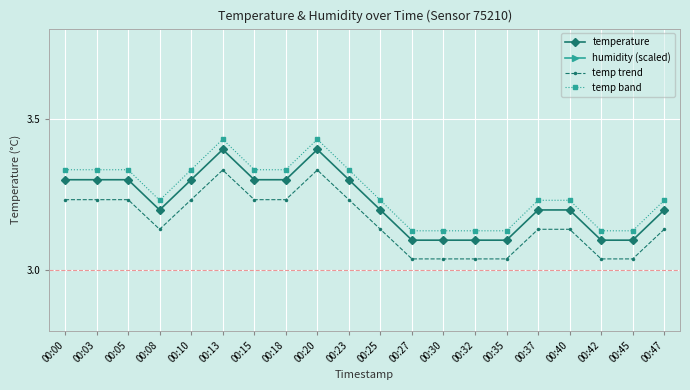

Which series changed the most between 00:13 and 00:35?

temp band